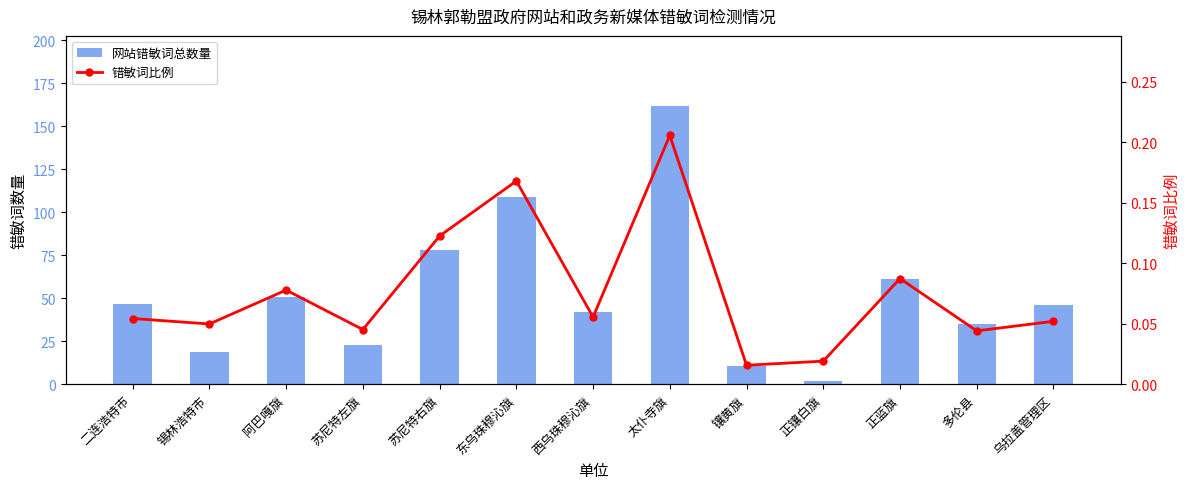

What is the label of the 13th bar from the left?

乌拉盖管理区